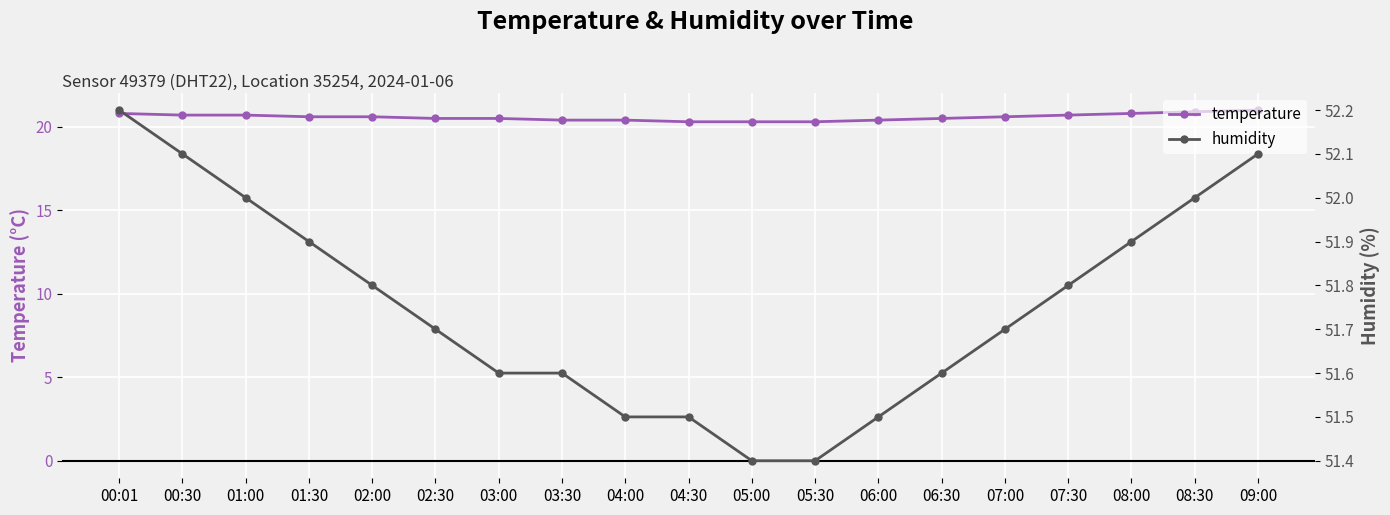

True or false: temperature and humidity intersect in this chart.

False